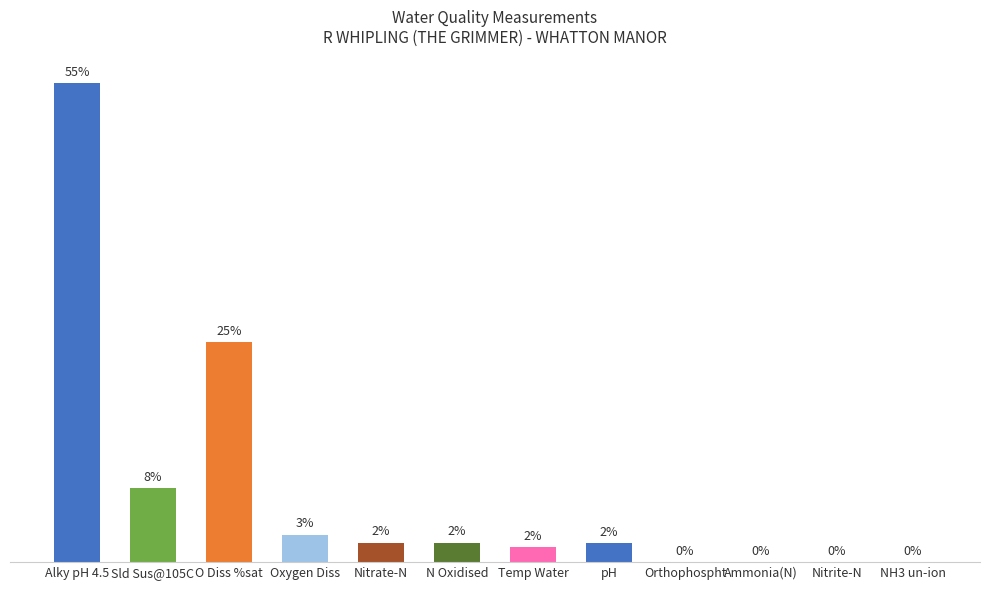

How many values are below 8?

6